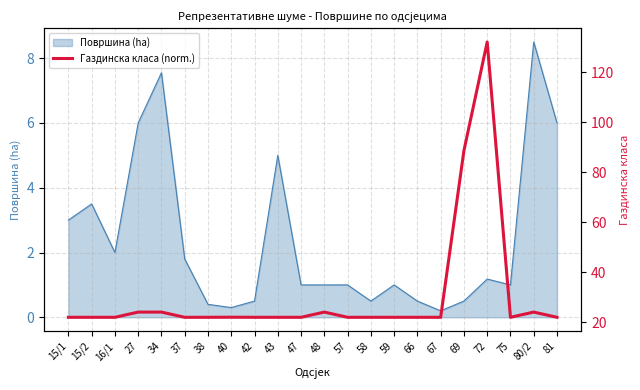

What is the minimum value shown in the chart?

22.0